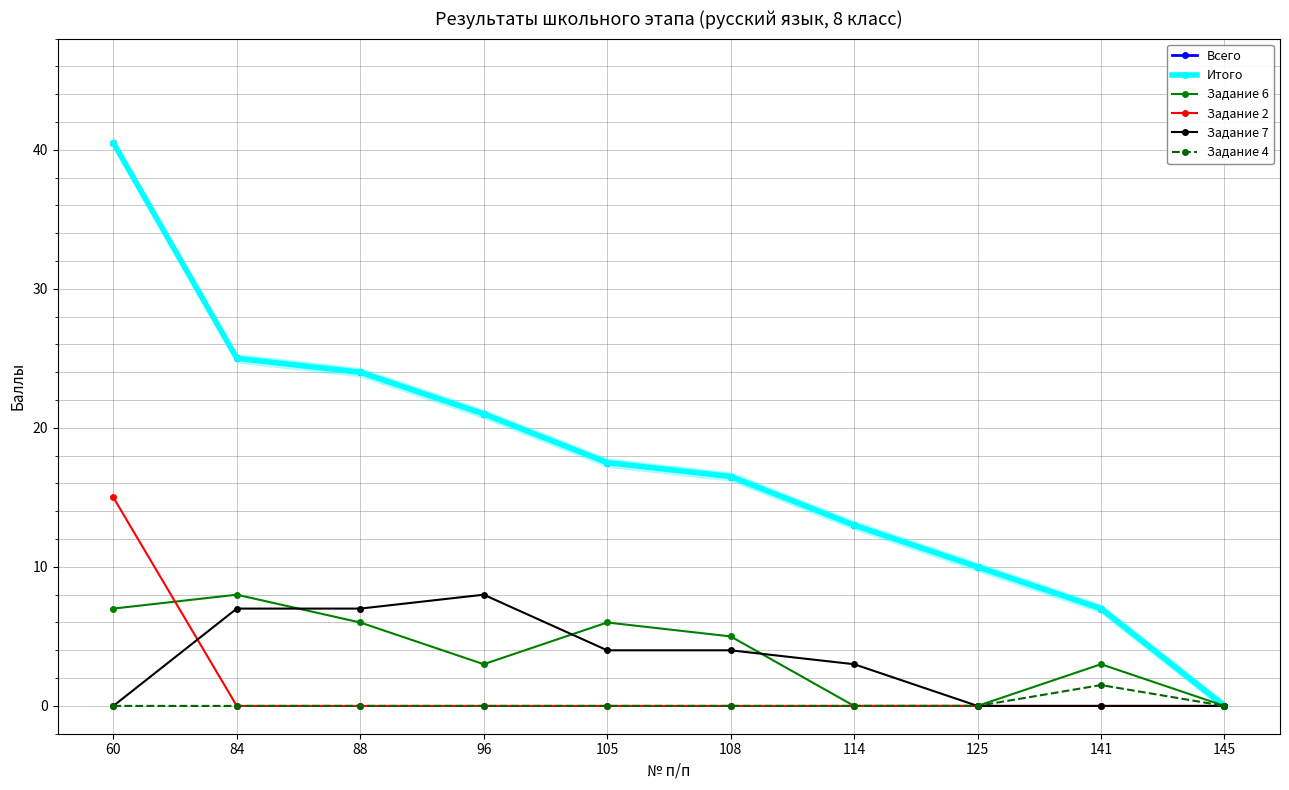

What is the difference between the Задание 7 values at 96 and 84?

1.0